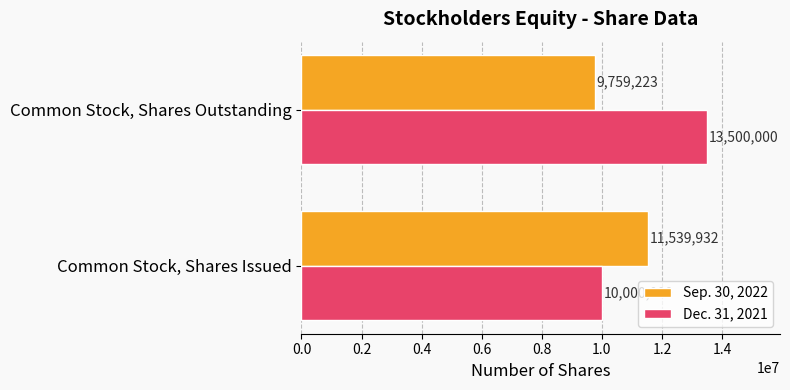

At which category is the sum across all series the highest?

Common Stock, Shares Outstanding